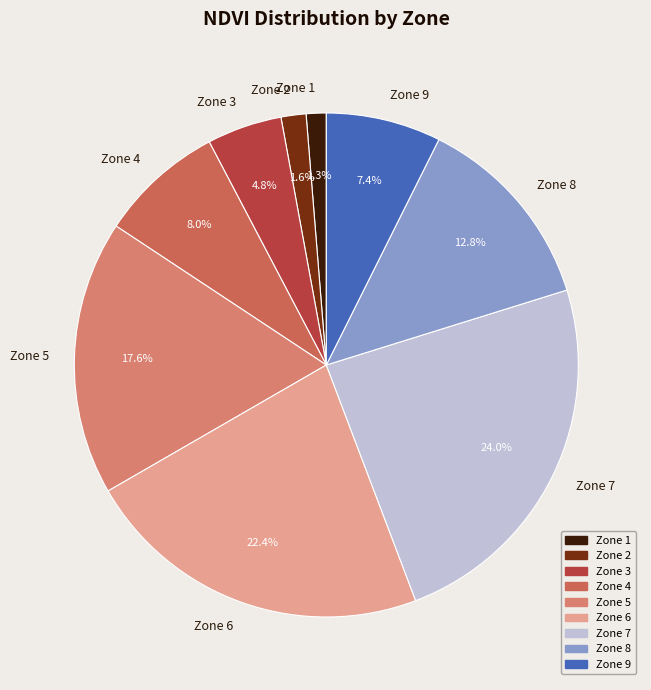

Which slice is the largest?

Zone 7